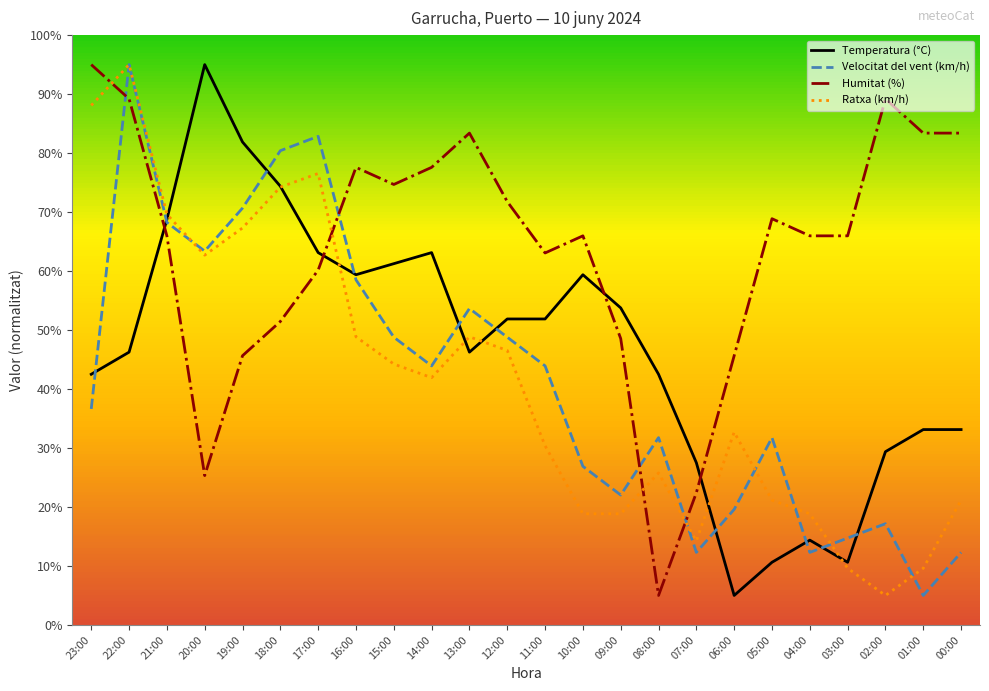

At which category is the sum across all series the highest?

22:00